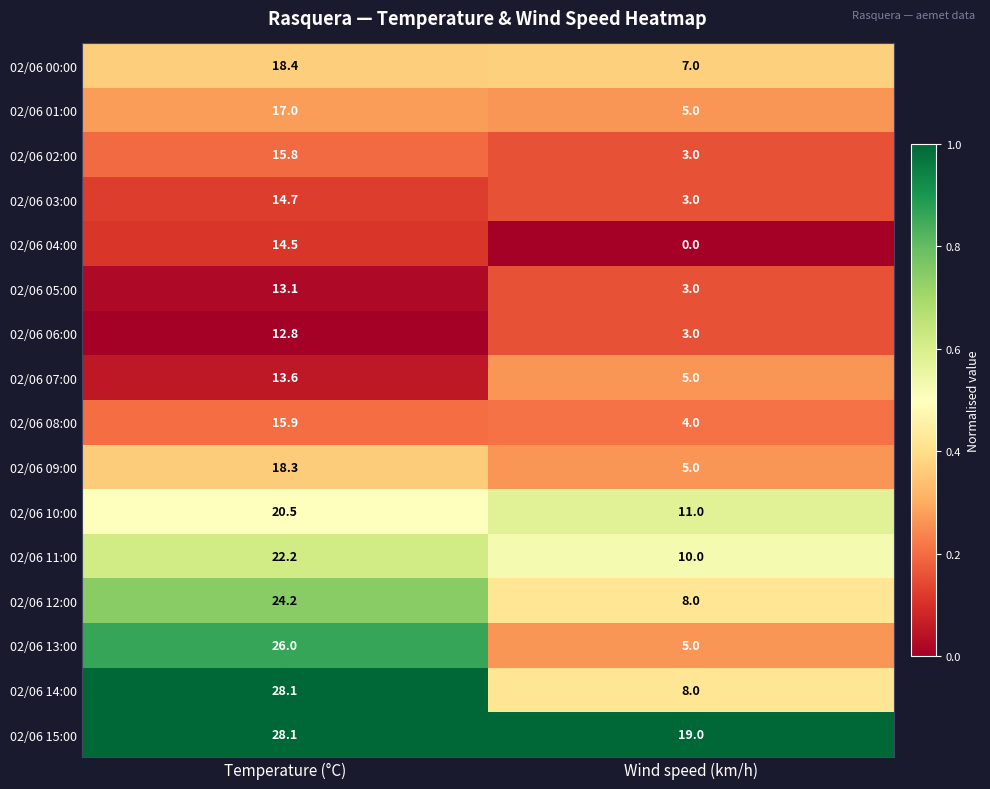

Which series has the largest range (max minus min)?

02/06 13:00